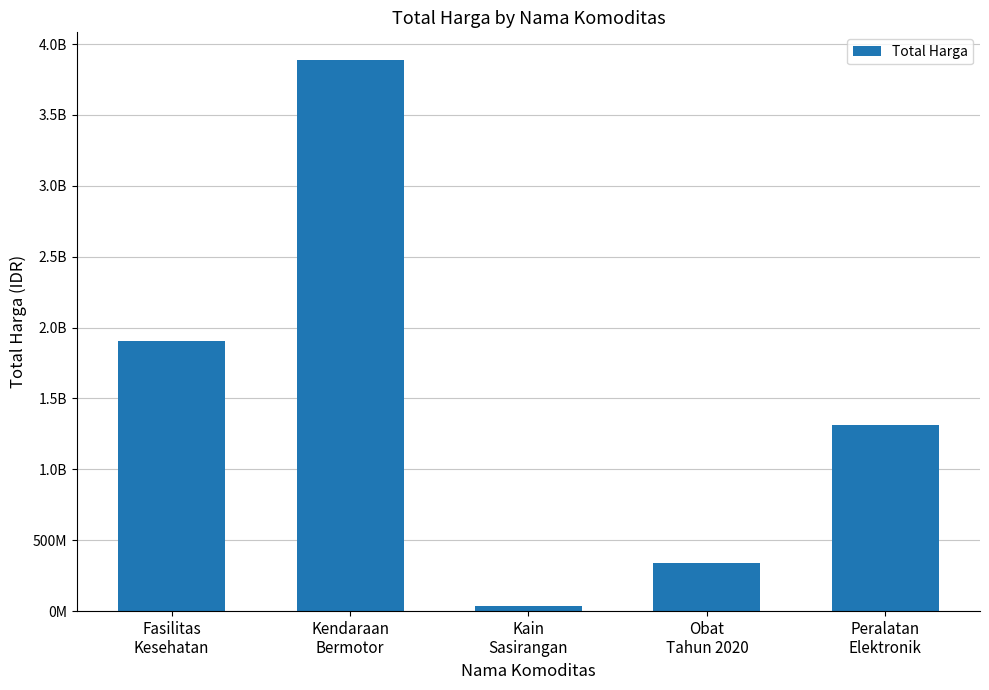

Are the bars horizontal?

No